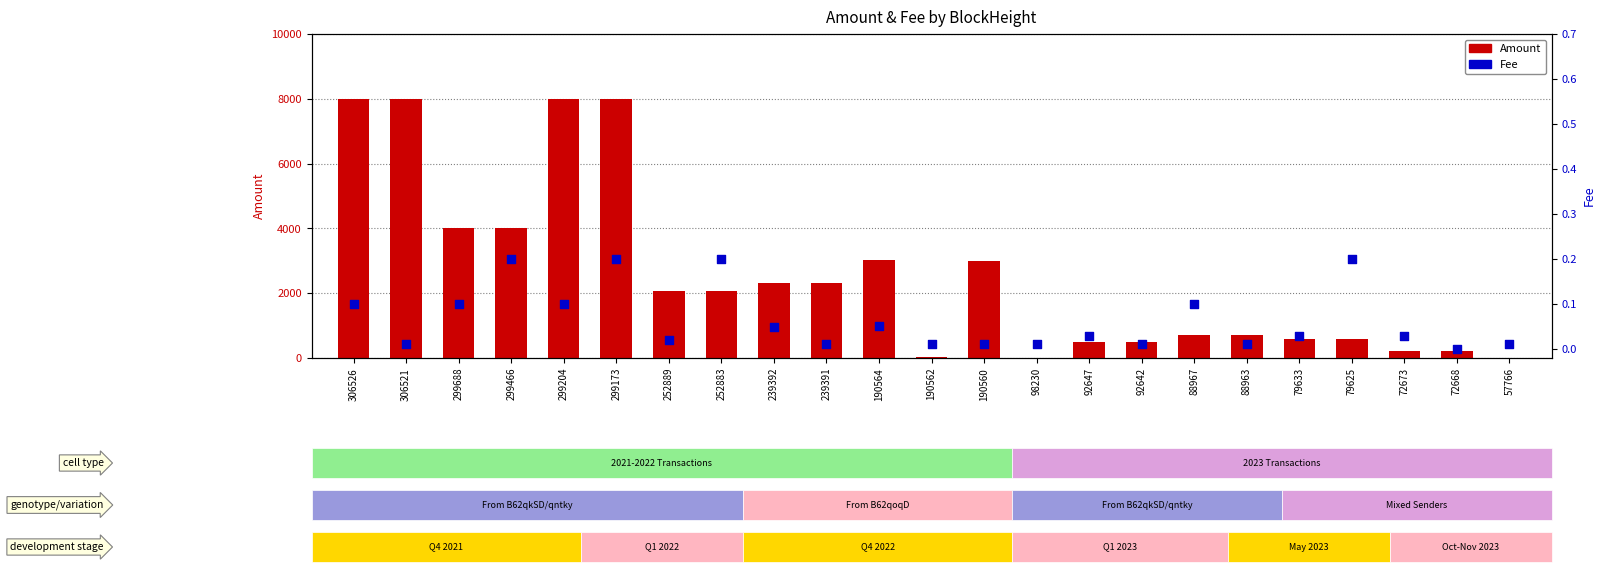

Which series reaches the minimum Y coordinate?

Fee